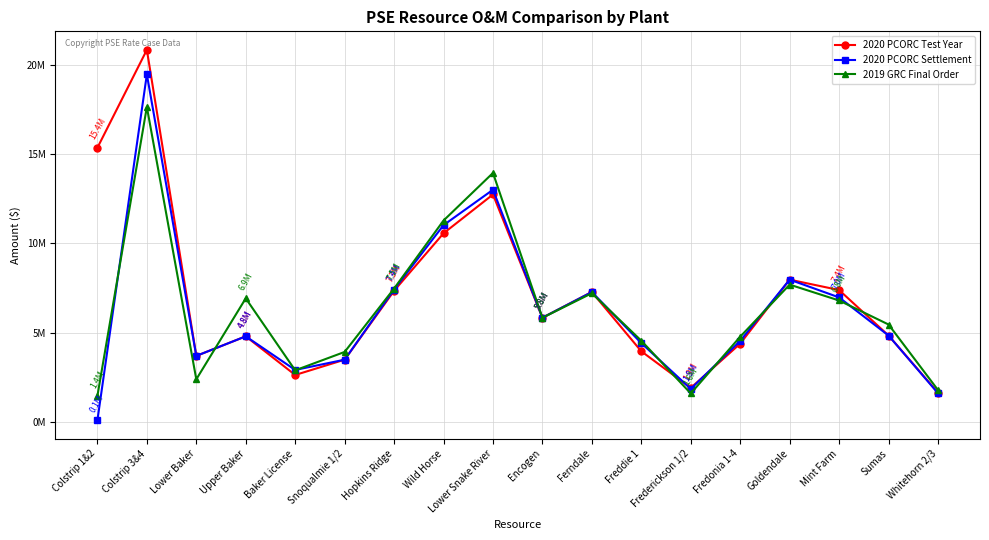

True or false: 2019 GRC Final Order has more than 1 interior local peaks.

True